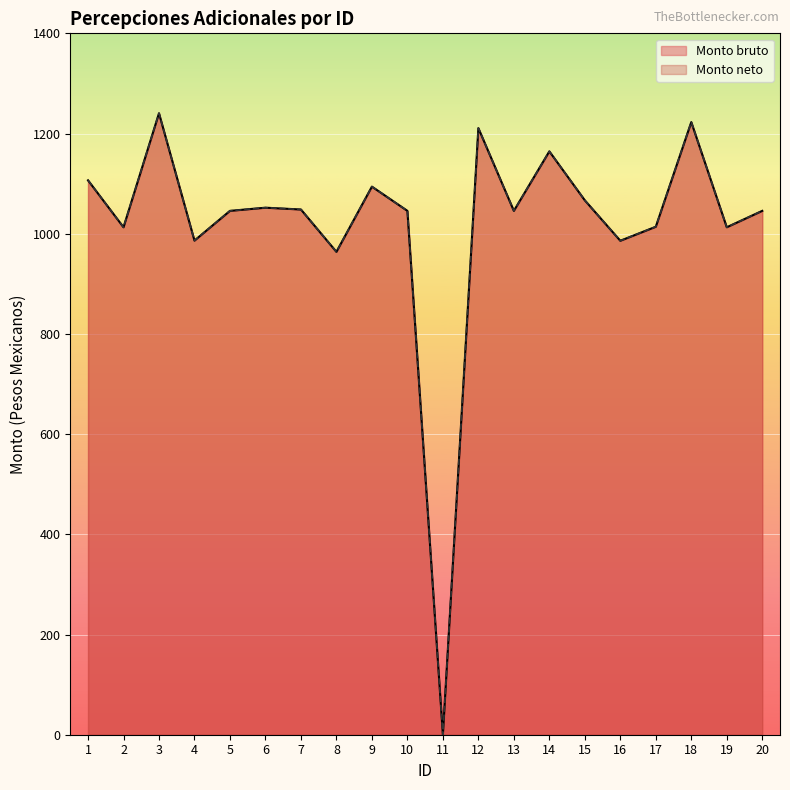

What are all the series names shown in the legend?

Monto bruto, Monto neto